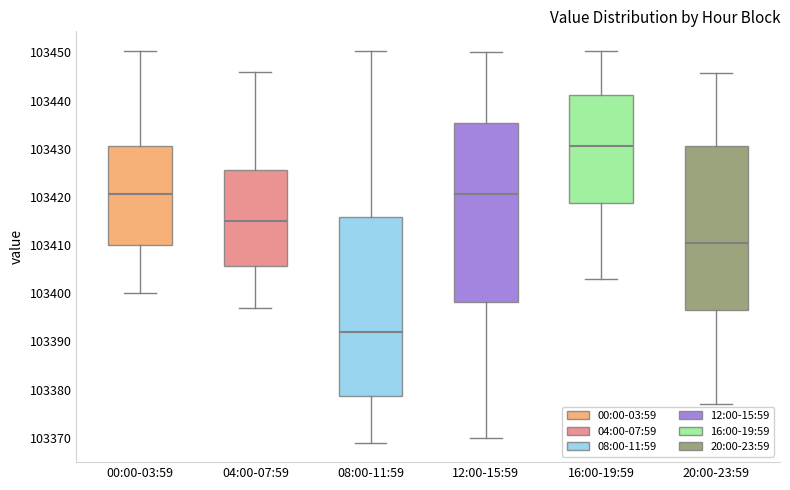

Reading left to right, read every box against the y-axis: the position of its median line, the range the box covers, and the ends of its whiskers. The values are not printed on the chart, so give them approximately, as read against the axis.

00:00-03:59: median 103421, box 103410 to 103430, whiskers 103400 to 103450
04:00-07:59: median 103415, box 103406 to 103426, whiskers 103397 to 103446
08:00-11:59: median 103392, box 103379 to 103416, whiskers 103369 to 103450
12:00-15:59: median 103421, box 103398 to 103435, whiskers 103370 to 103450
16:00-19:59: median 103431, box 103419 to 103441, whiskers 103403 to 103450
20:00-23:59: median 103411, box 103397 to 103431, whiskers 103377 to 103446